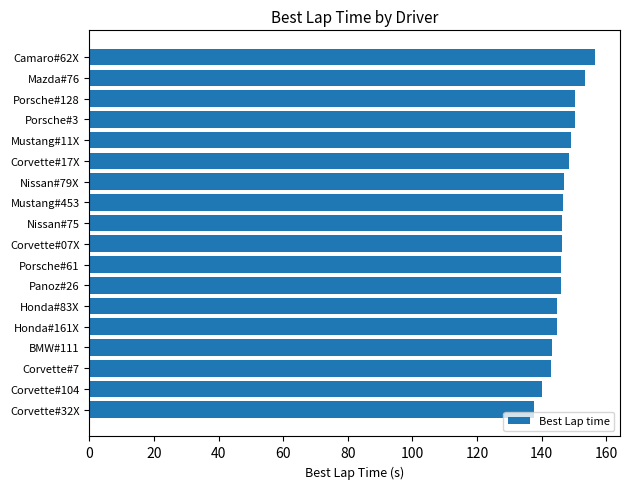

What is the difference between the maximum and minimum values?

18.9